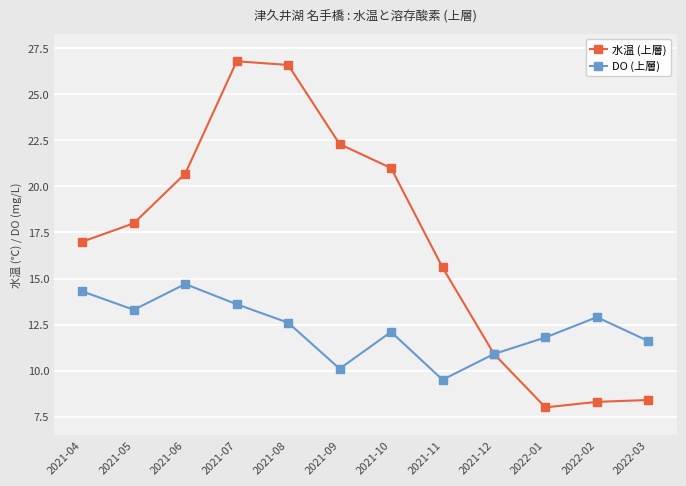

Which series has the widest spread of values?

水温 (上層)